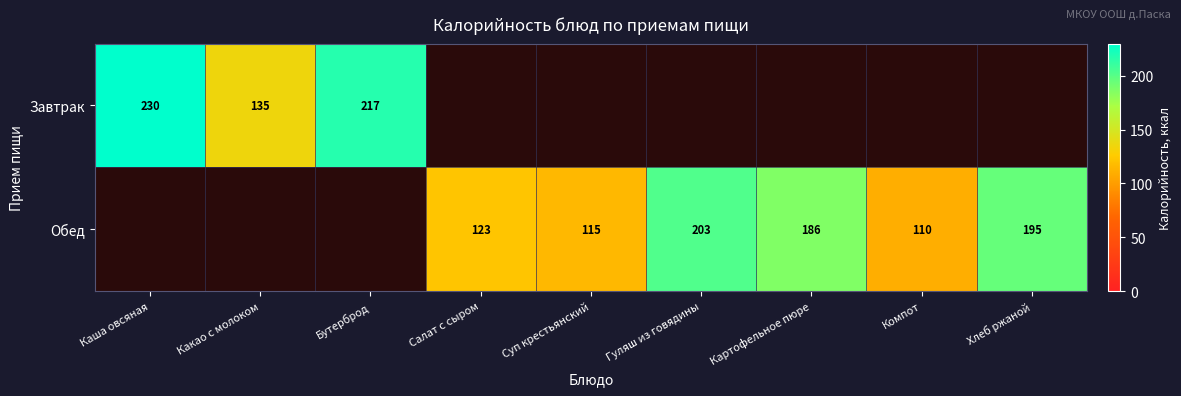

Count the number of categories in the chart.

9